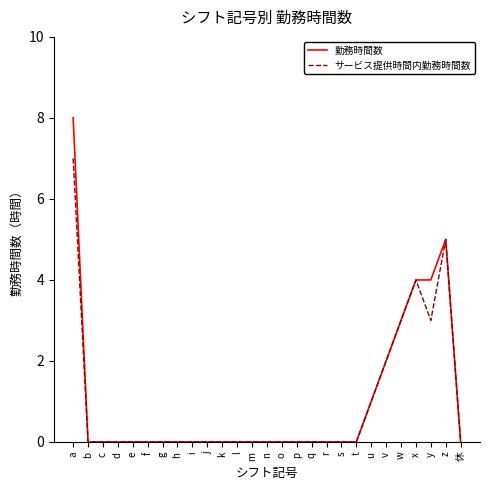

Reading left to right, what are all the values shown in this chart?

勤務時間数: 8	0	0	0	0	0	0	0	0	0	0	0	0	0	0	0	0	0	0	0	1	2	3	4	4	5	0
サービス提供時間内勤務時間数: 7	0	0	0	0	0	0	0	0	0	0	0	0	0	0	0	0	0	0	0	1	2	3	4	3	5	0